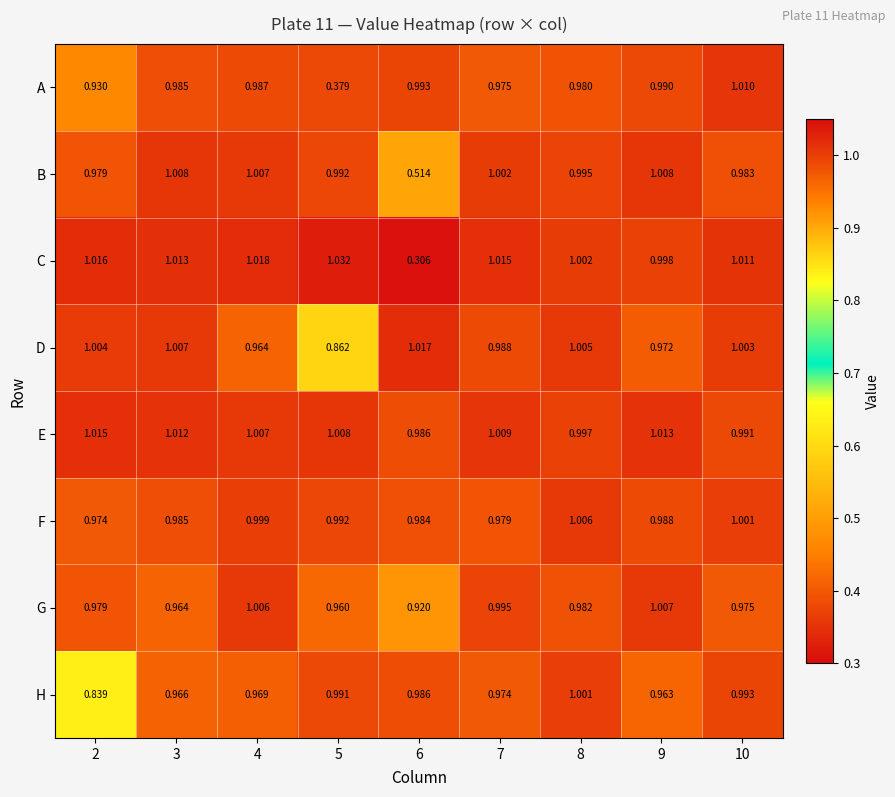

What is the total value across all series at 6?

6.7